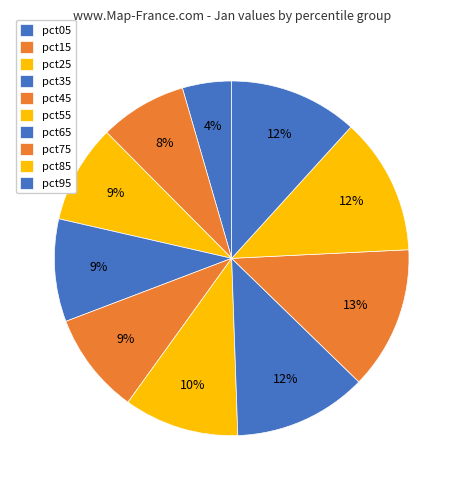

What percentage is the pct85 slice, to the nearest percent?

12%